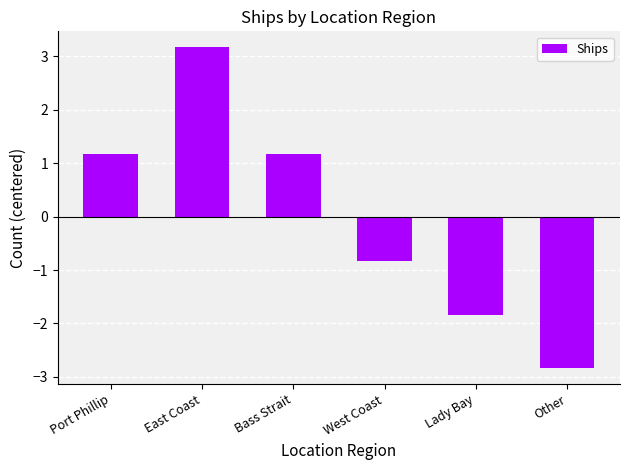

What is the value of the 2nd bar from the left?

3.2